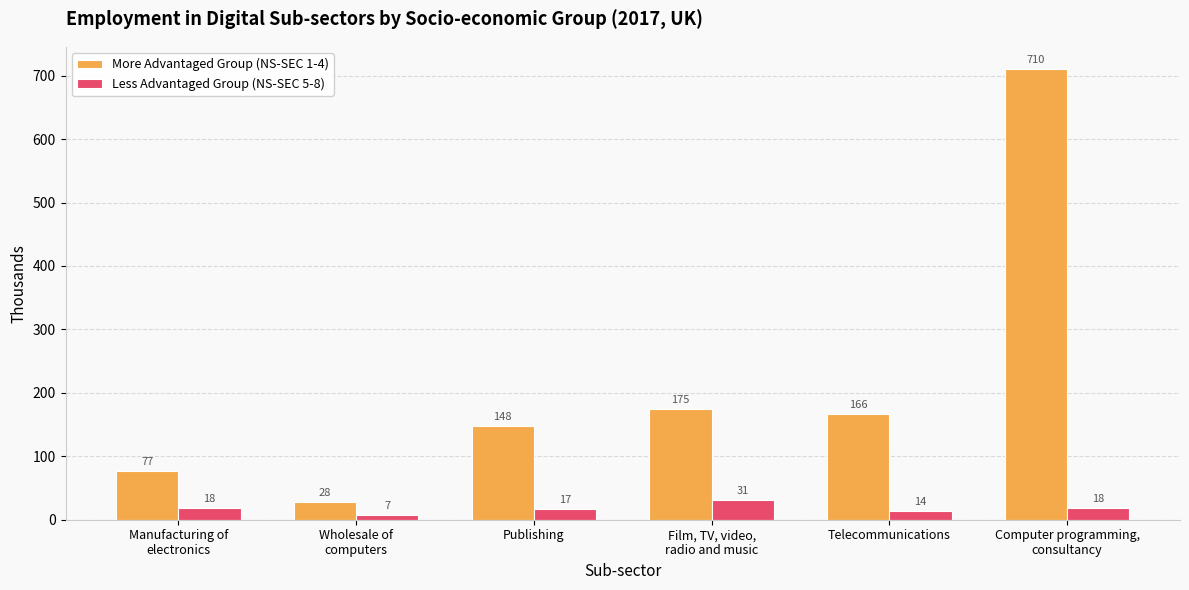

What are all the series names shown in the legend?

More Advantaged Group (NS-SEC 1-4), Less Advantaged Group (NS-SEC 5-8)